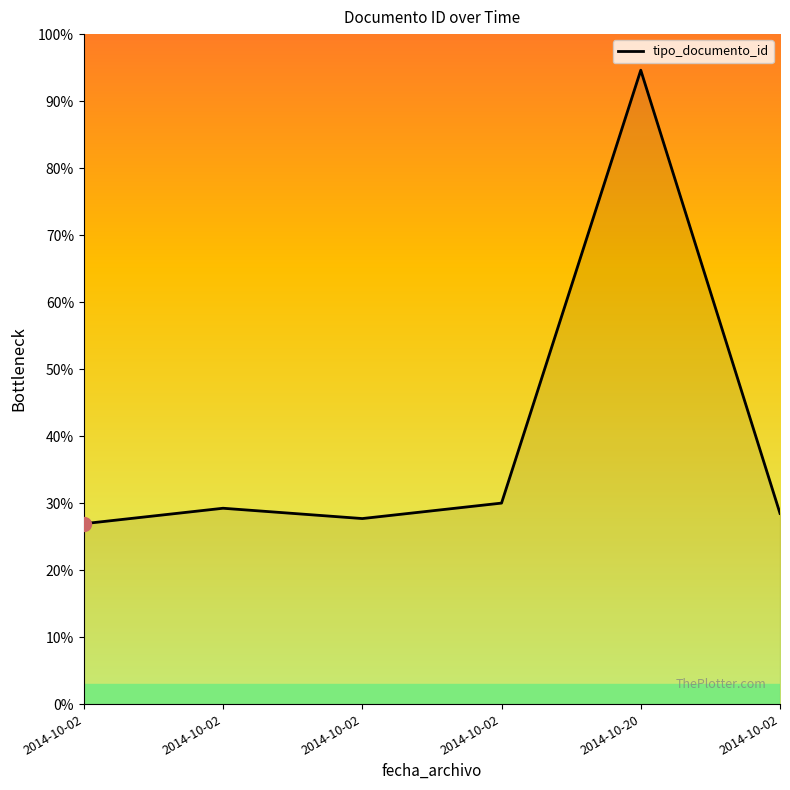

Is it true that the value at 2014-10-02 is 44.9?

False